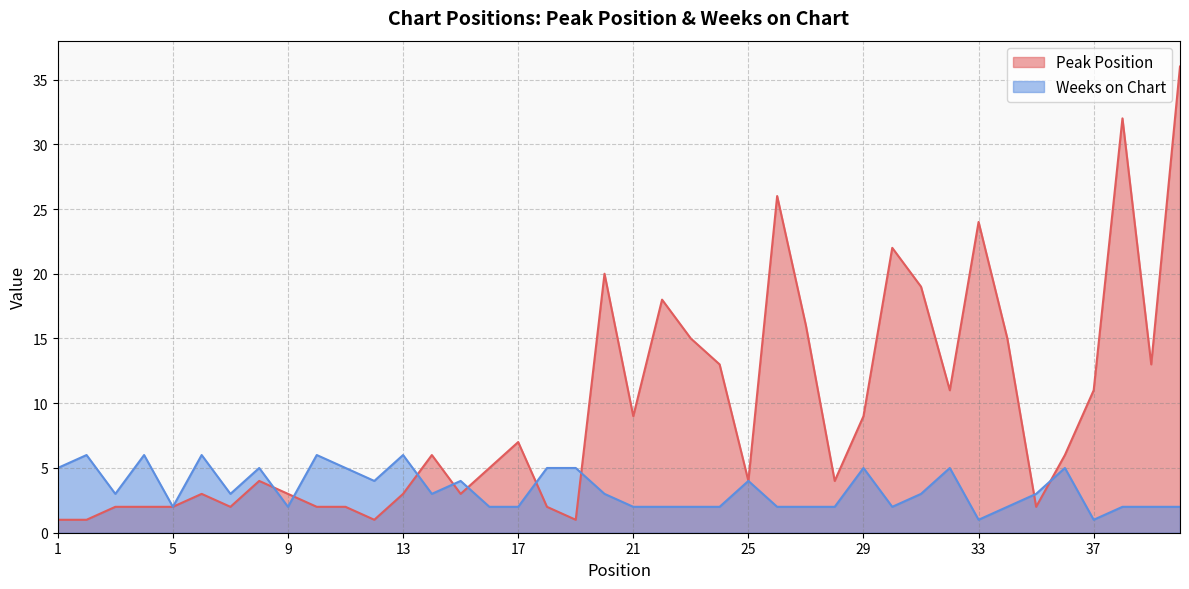

Does the chart display data point markers on the line(s)?

No